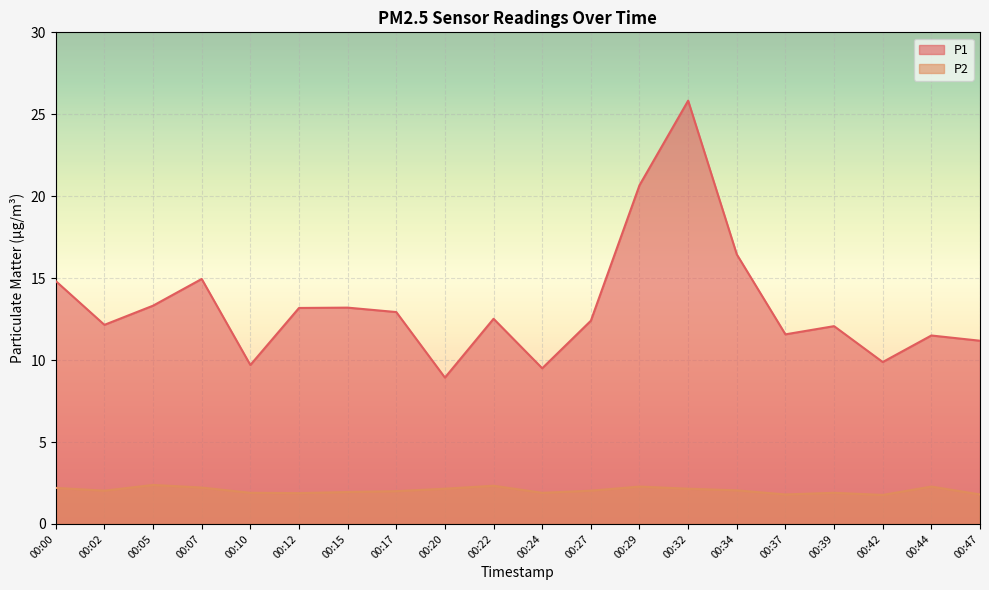

At how many categories does at least one series exceed 15?

3